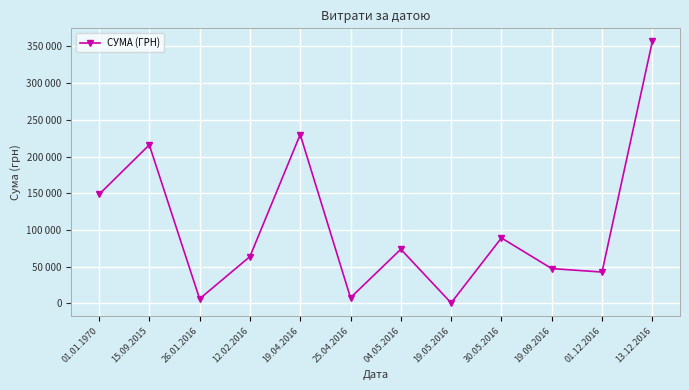

Is this an area chart (filled region under the line)?

No